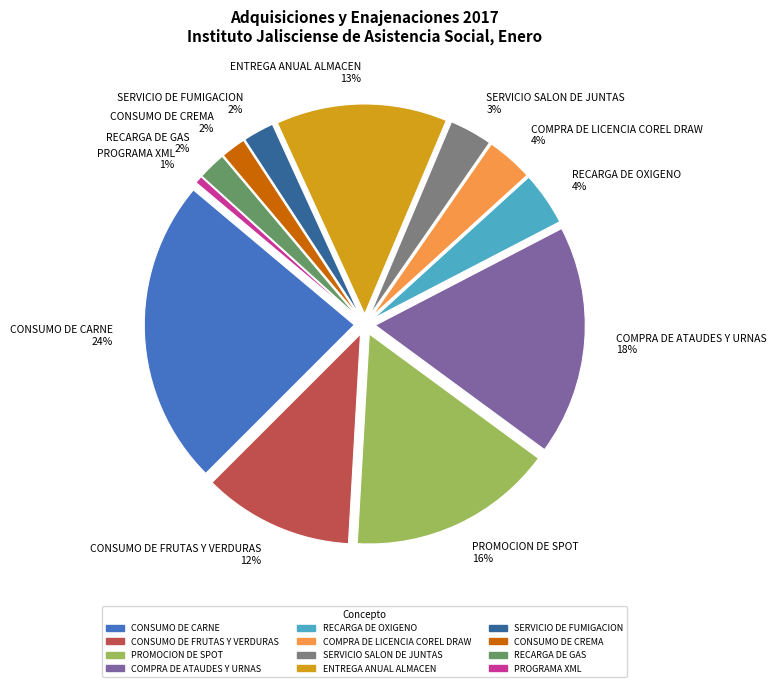

Is the sum of PROGRAMA XML and SERVICIO SALON DE JUNTAS greater than half?

No